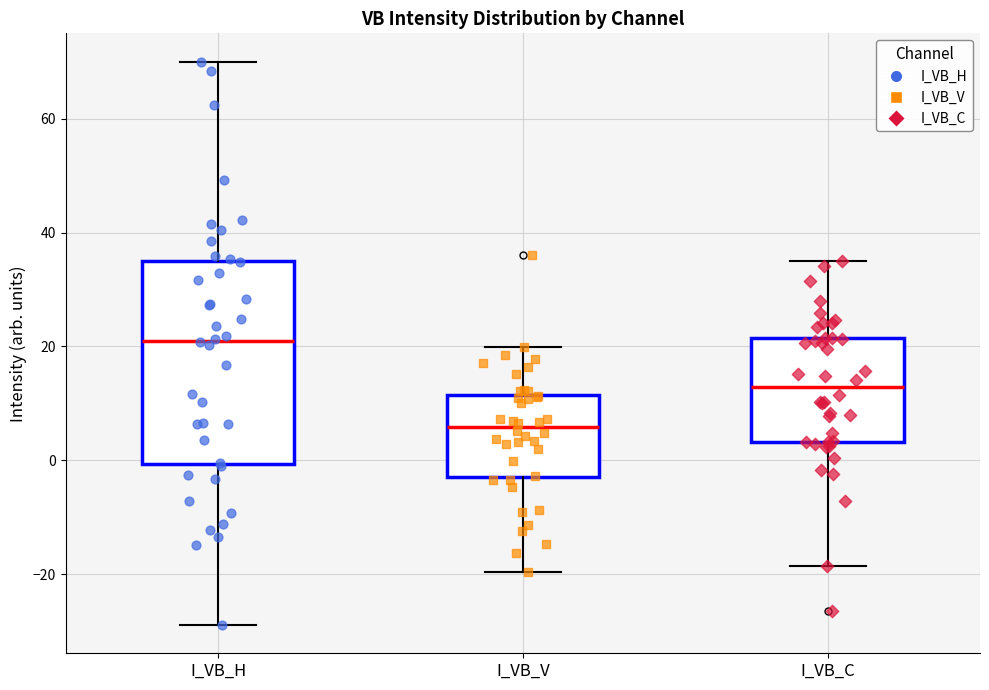

Where does the lower whisker of the box for I_VB_H end on the y-axis? The values are not printed on the chart, so give them approximately, as read against the axis.

-28